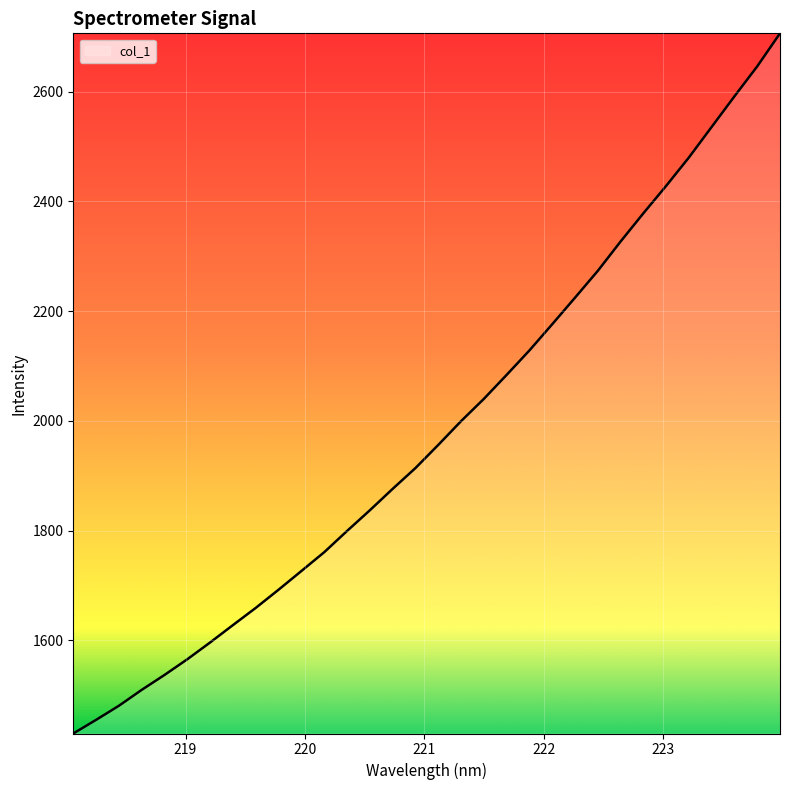

What is the minimum value shown in the chart?

1430.0